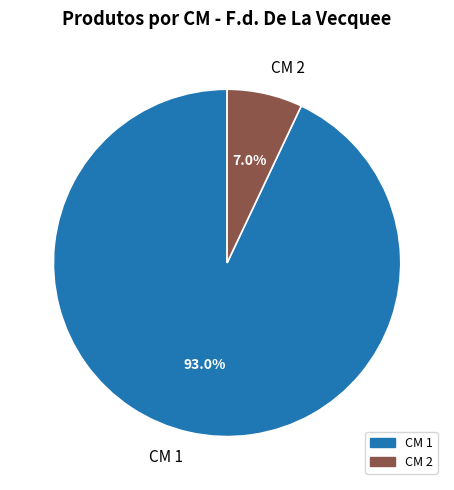

Rank the categories by value from lowest to highest.

CM 2, CM 1